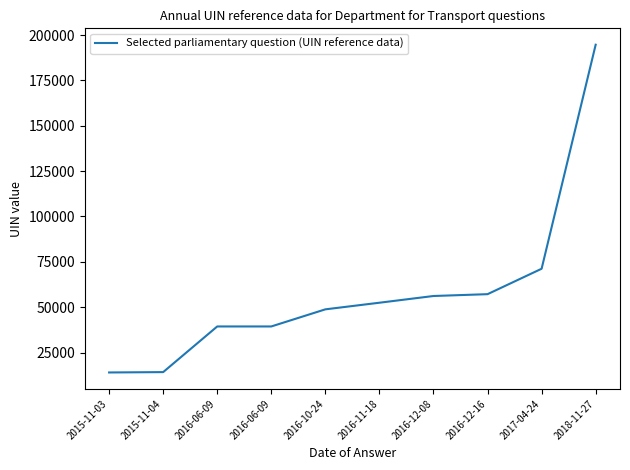

Where is the data nearest to the value 104330?

2017-04-24